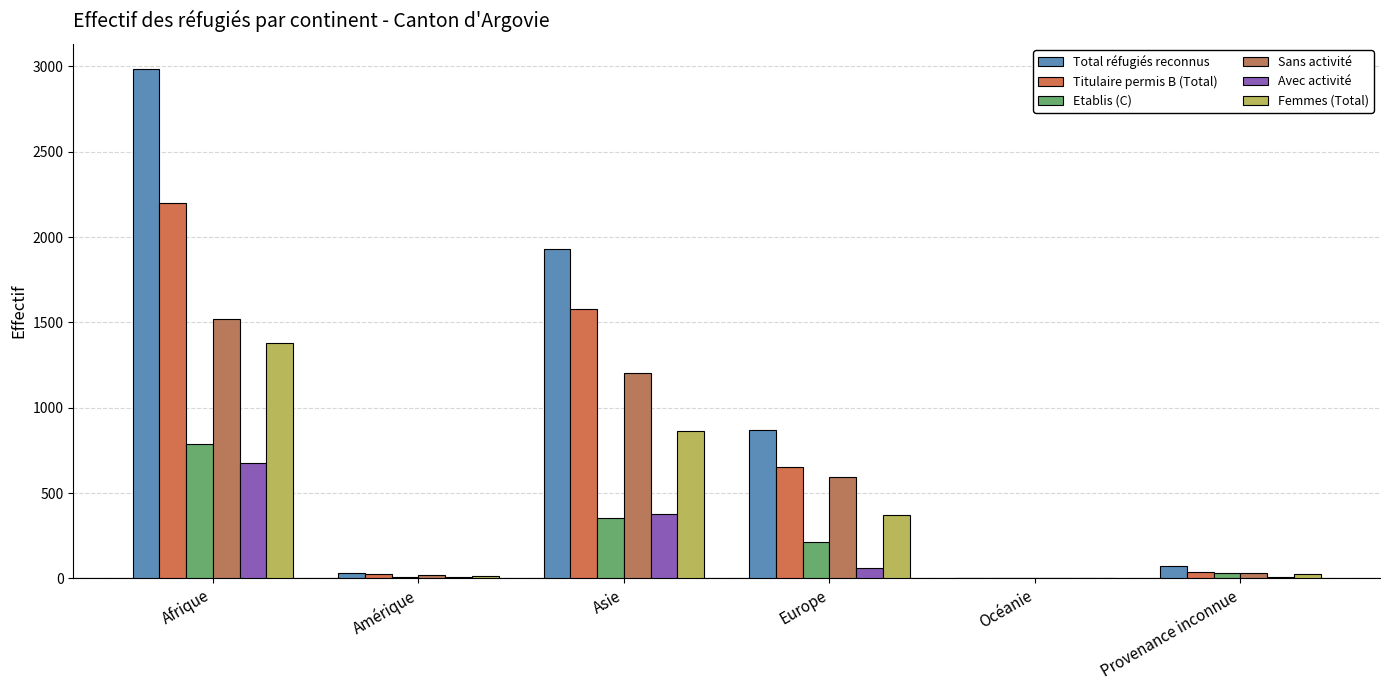

Reading right to left, list all the values displayed in this chart.

Total réfugiés reconnus: 70	0	868	1929	33	2983
Titulaire permis B (Total): 40	0	654	1578	26	2197
Etablis (C): 30	0	214	351	7	786
Sans activité: 31	0	594	1203	20	1521
Avec activité: 9	0	60	375	6	676
Femmes (Total): 27	0	372	866	15	1379